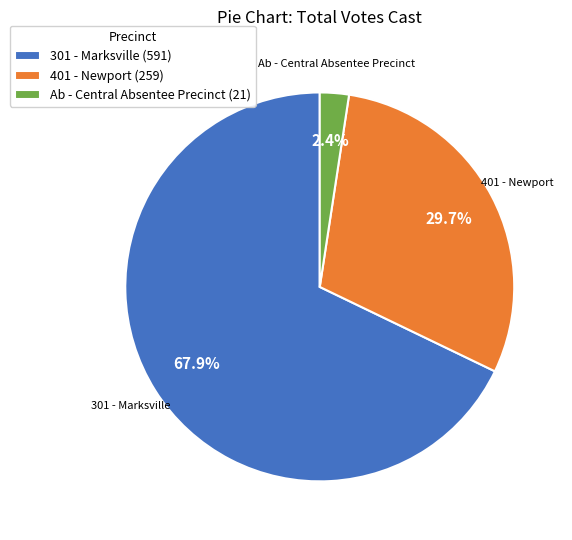

How many slices are in this pie chart?

3